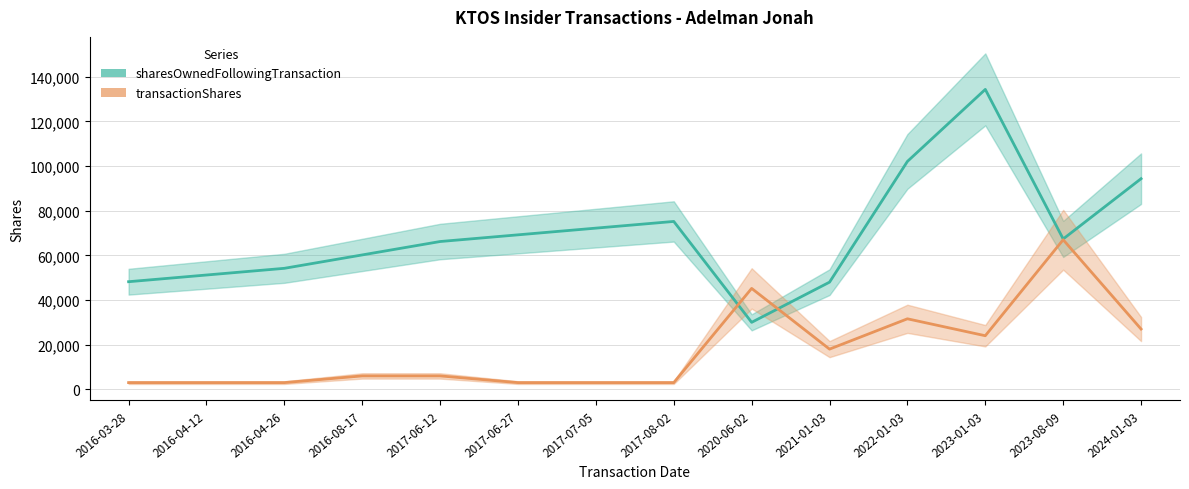

How many lines are shown in the chart?

2